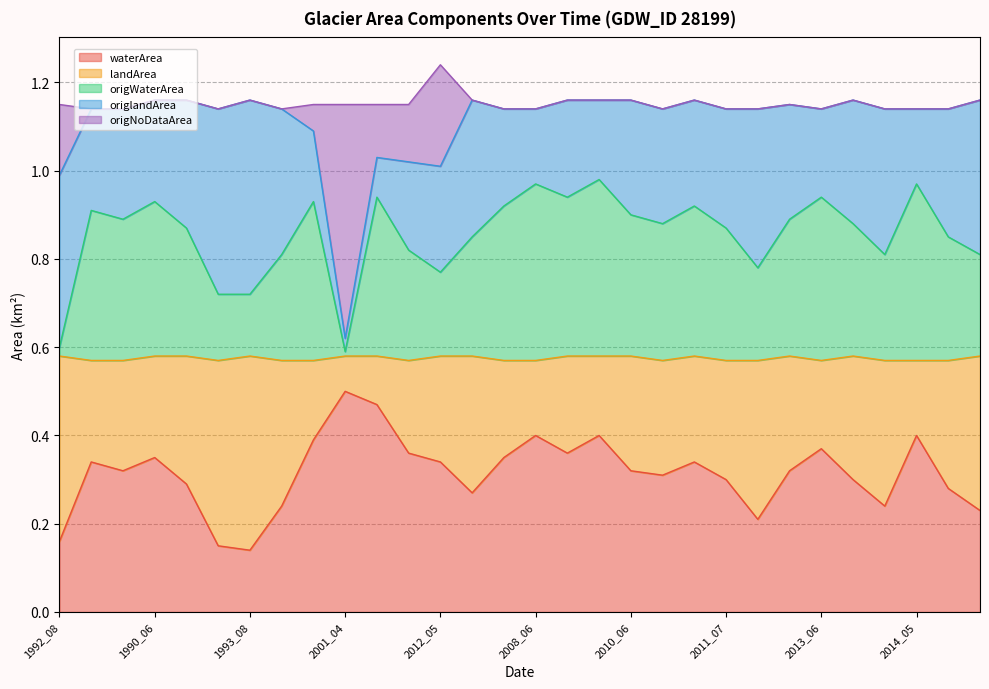

At which label does waterArea reach its peak?

2001_04